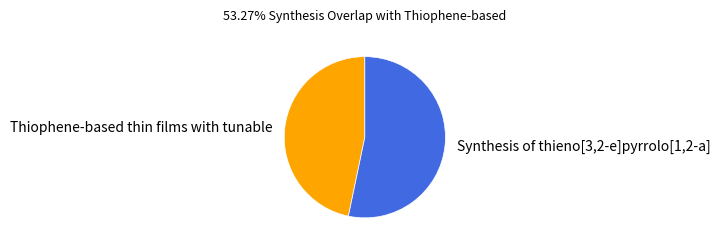

How many segments does this pie chart have?

2